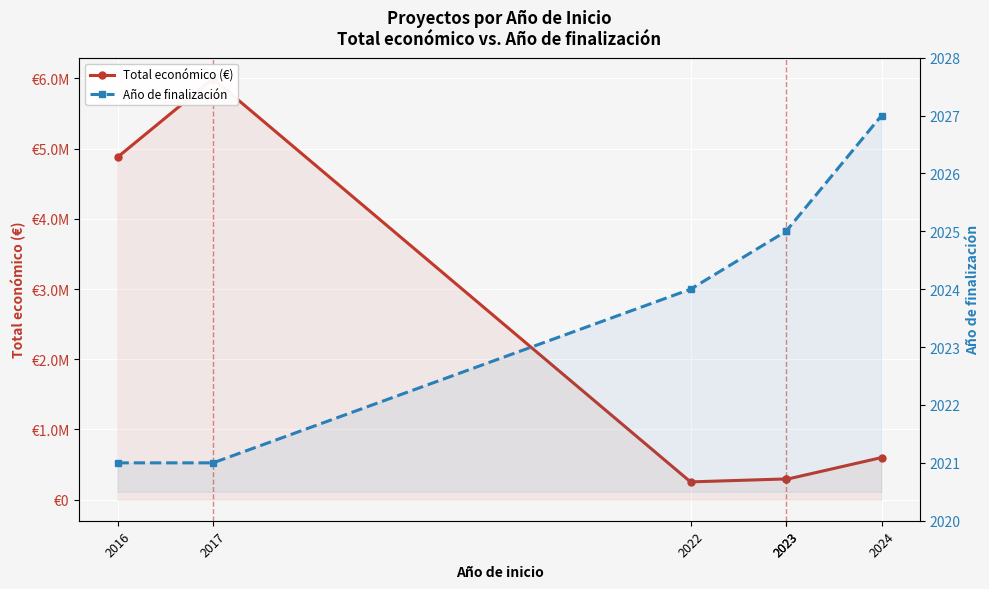

True or false: Total económico (€) and Año de finalización cross at least once.

False